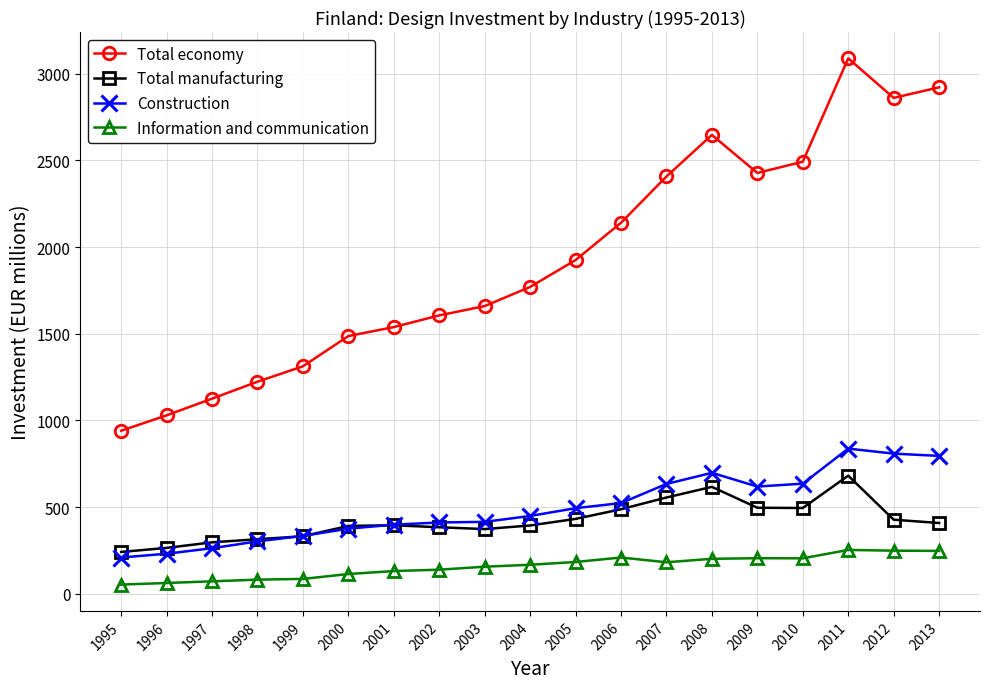

True or false: Total manufacturing has a value of 128.5 at 1999.

False